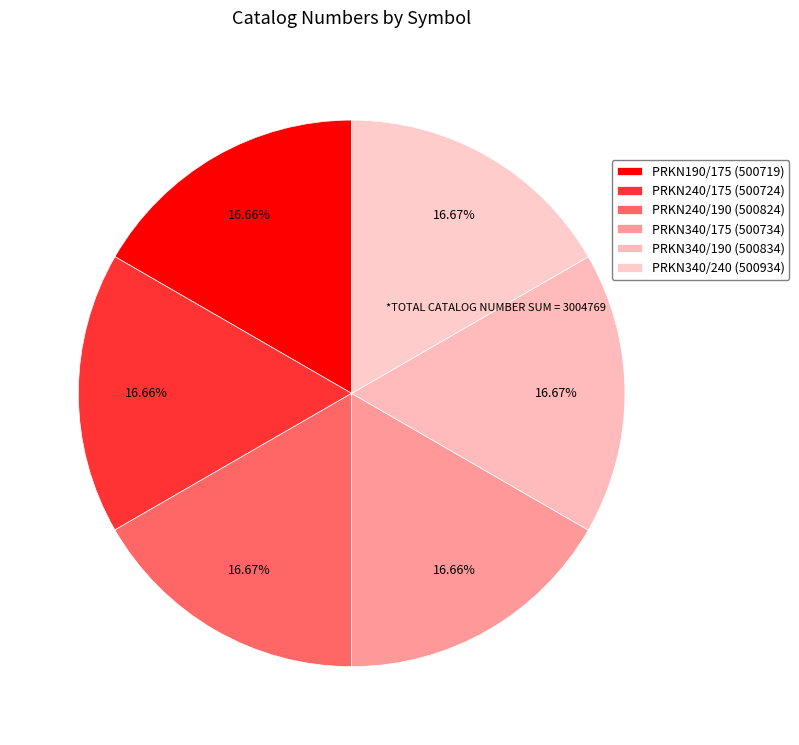

True or false: PRKN240/190 accounts for 5% of the total.

False